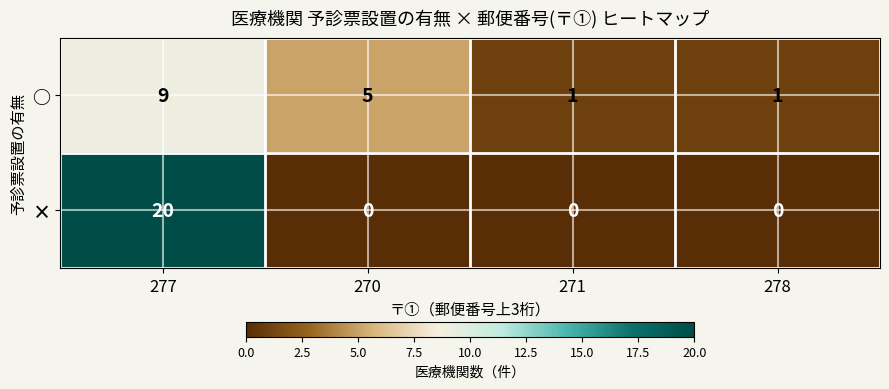

How many data points does each series have?

4